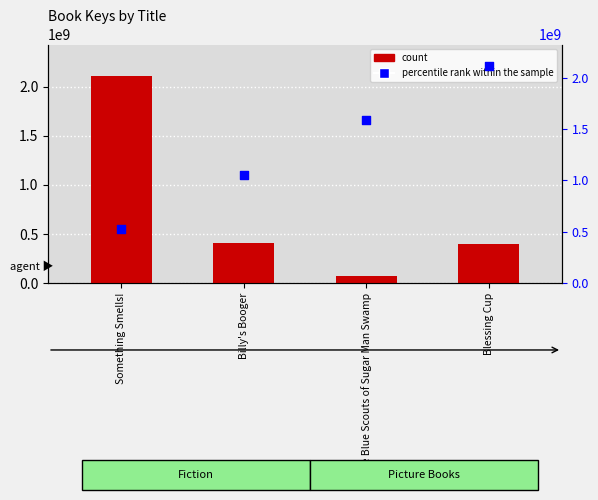

At how many categories does at least one series exceed 1723875264?

2